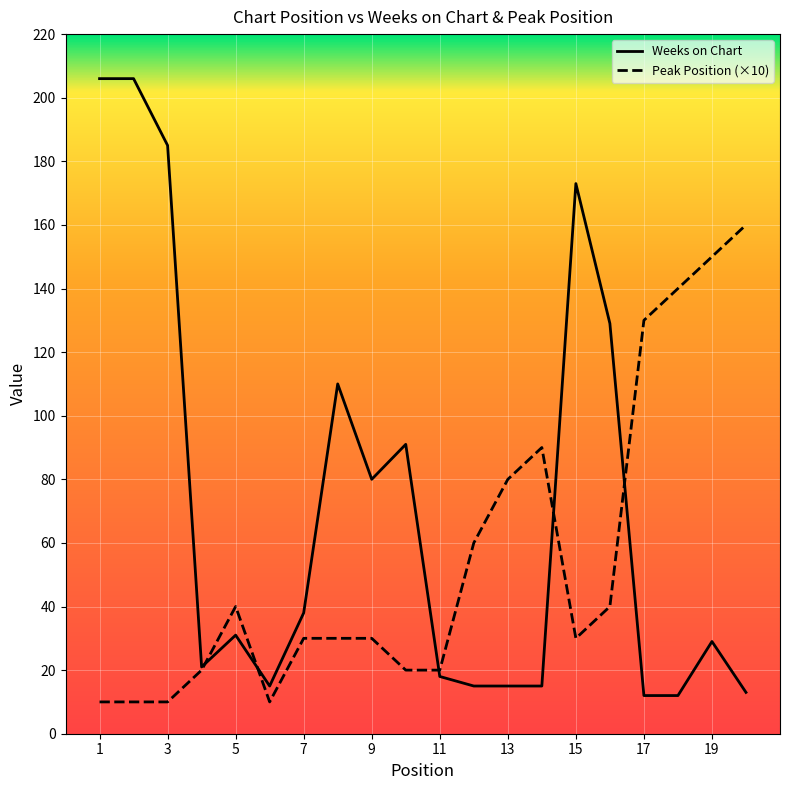

Which series ends up on top after the final intersection of Weeks on Chart and Peak Position?

Peak Position